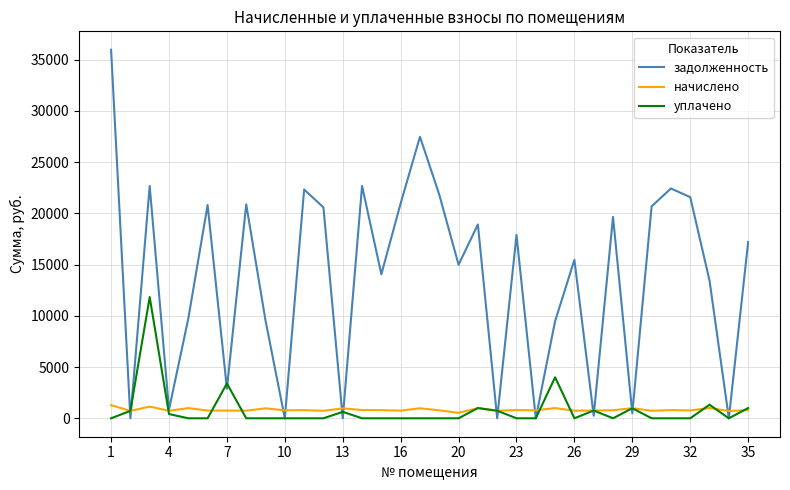

Which series has the largest total across all categories?

задолженность